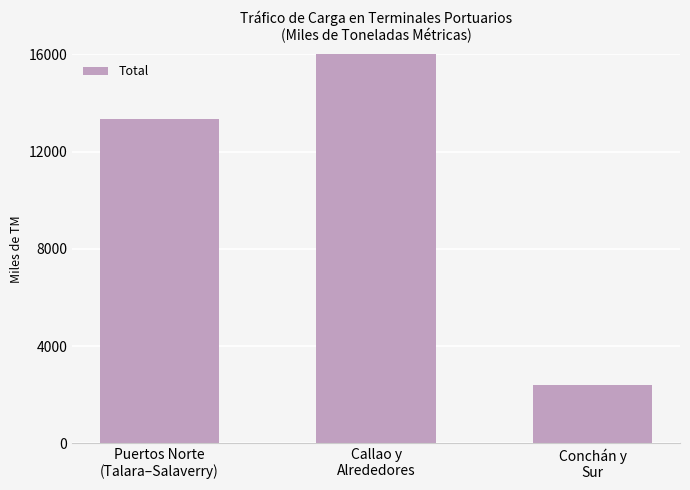

List the labels in order of value, smallest first.

Conchán y
Sur, Puertos Norte
(Talara–Salaverry), Callao y
Alrededores